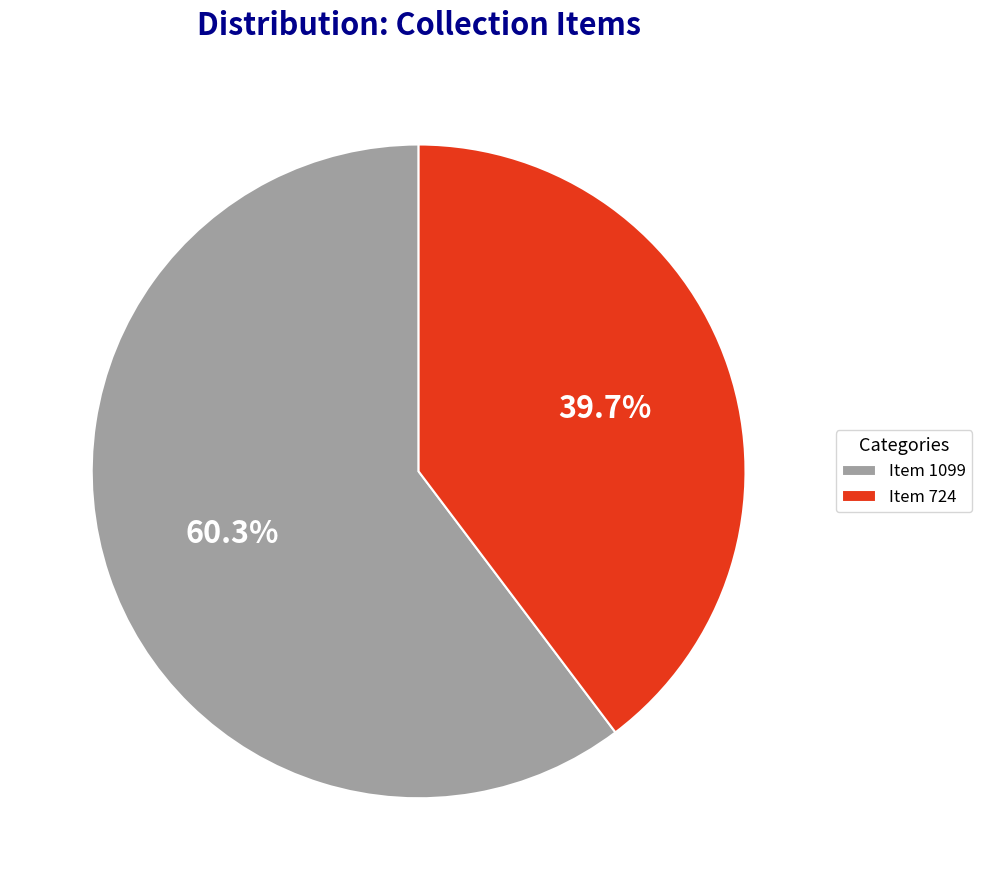

To the nearest percent, what percentage of the pie is Item 724?

40%